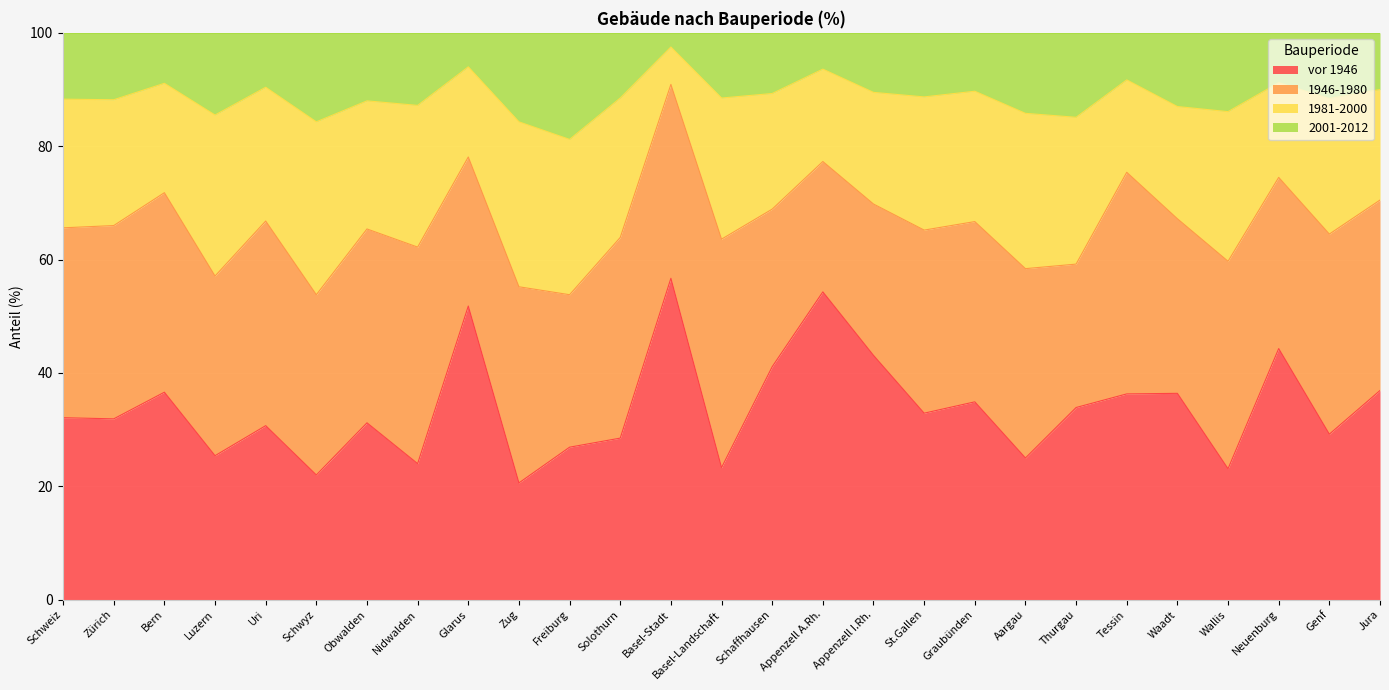

What is the difference between the maximum and second lowest values in the vor 1946 series?

34.7